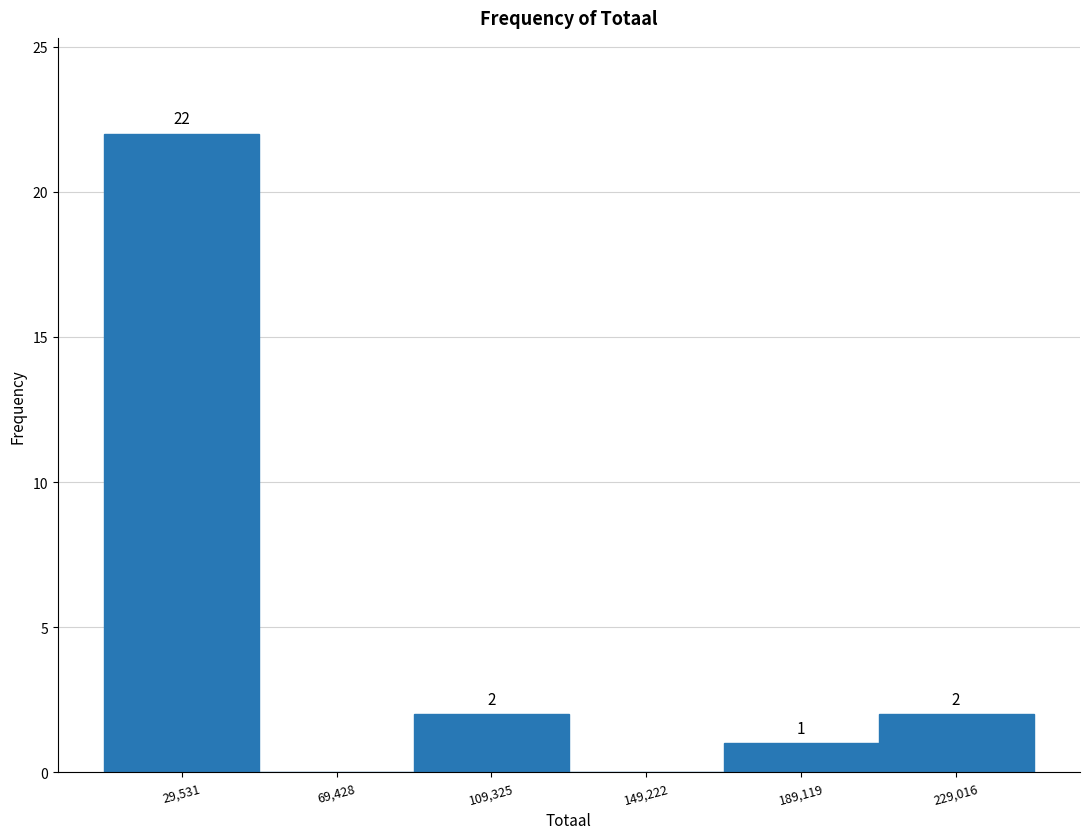

Over which range of the x-axis is the bar tallest?

10000 to 50000